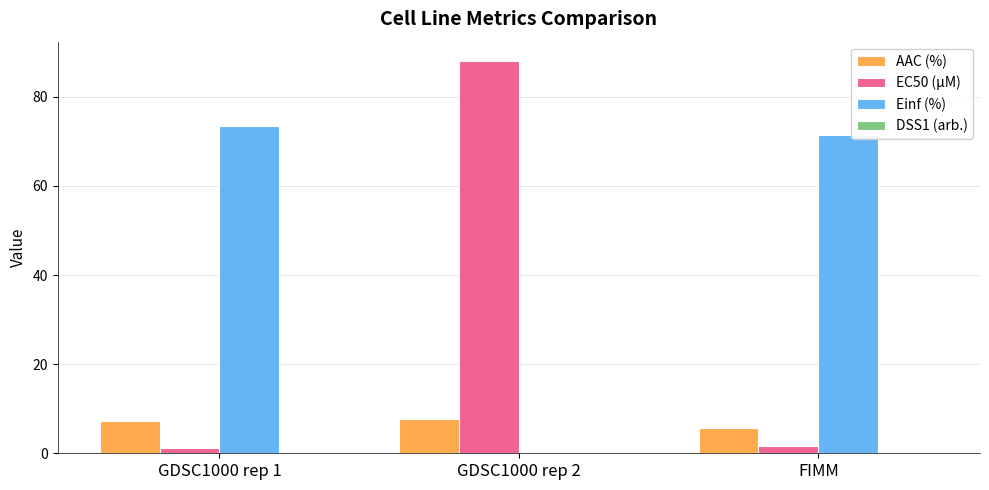

What is the highest value of the AAC (%) series?

7.7